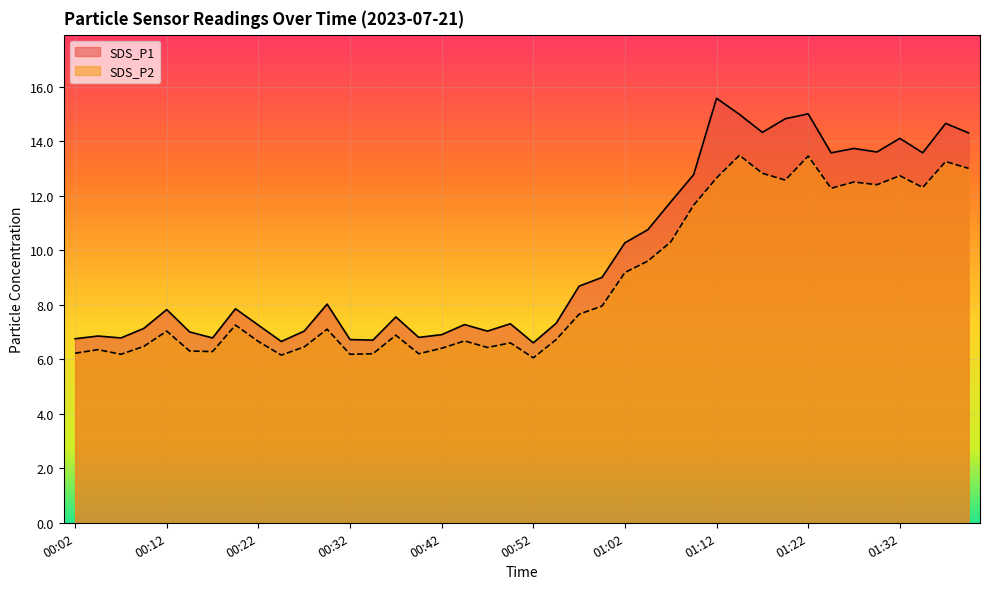

Reading left to right, extract all data points from this chart.

SDS_P1: 6.8	6.8	6.8	7.1	7.8	7.0	6.8	7.8	7.2	6.7	7.0	8.0	6.7	6.7	7.5	6.8	6.9	7.3	7.0	7.3	6.6	7.3	8.7	9.0	10.3	10.8	11.8	12.8	15.6	15.0	14.3	14.8	15.0	13.6	13.7	13.6	14.1	13.6	14.7	14.3
SDS_P2: 6.2	6.3	6.2	6.5	7.0	6.3	6.3	7.2	6.7	6.2	6.5	7.1	6.2	6.2	6.9	6.2	6.4	6.7	6.4	6.6	6.0	6.7	7.7	8.0	9.2	9.6	10.3	11.7	12.7	13.5	12.8	12.6	13.4	12.3	12.5	12.4	12.7	12.3	13.2	13.0